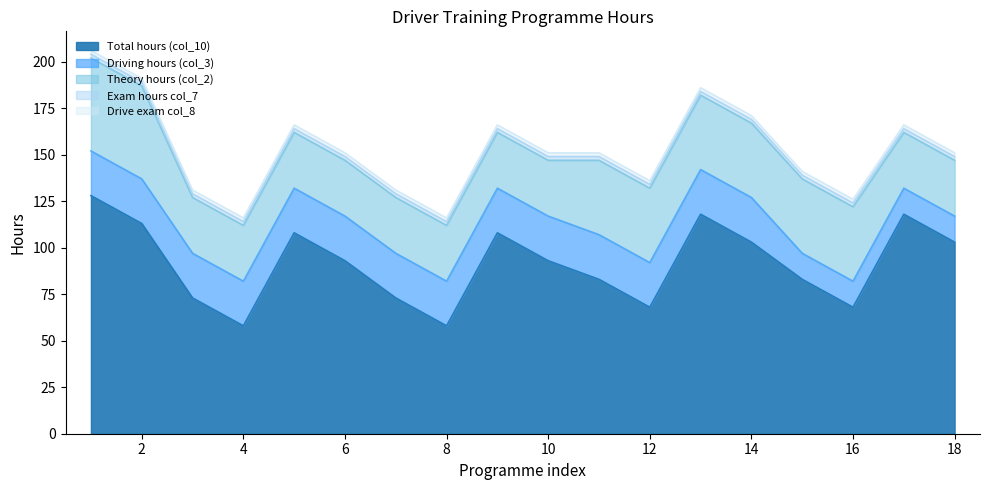

How many Theory hours (col_2) values are between 30 and 40?

16